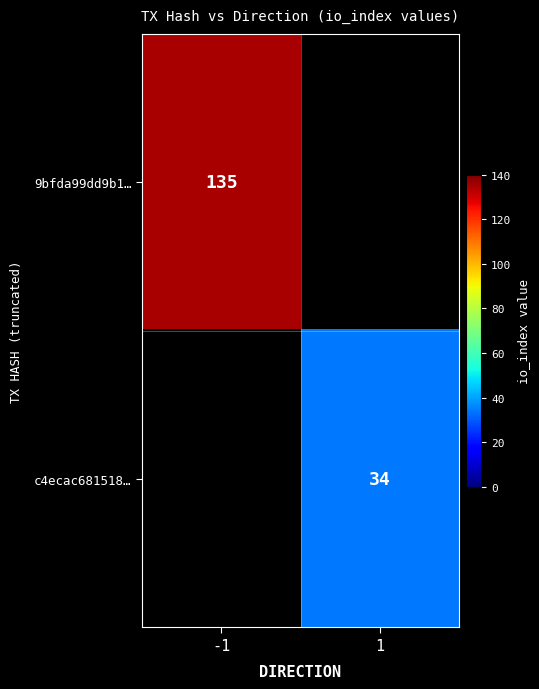

What is the maximum value shown in the chart?

135.0